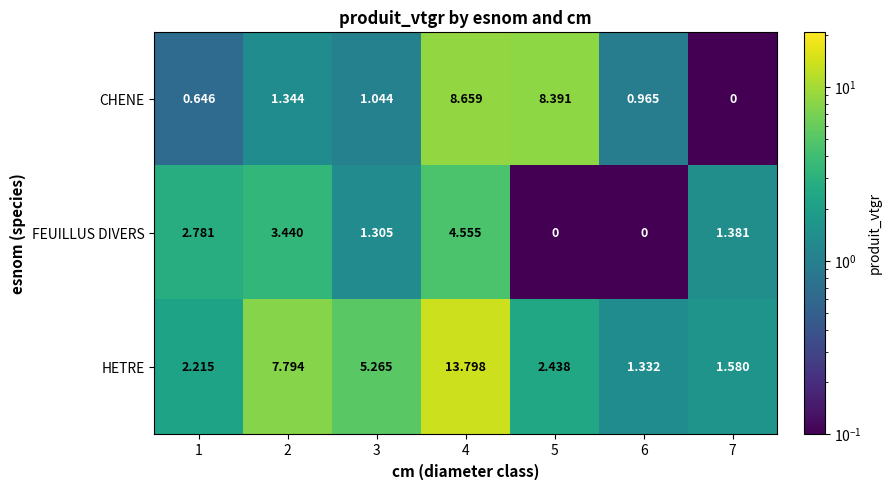

Which series has the largest total across all categories?

HETRE